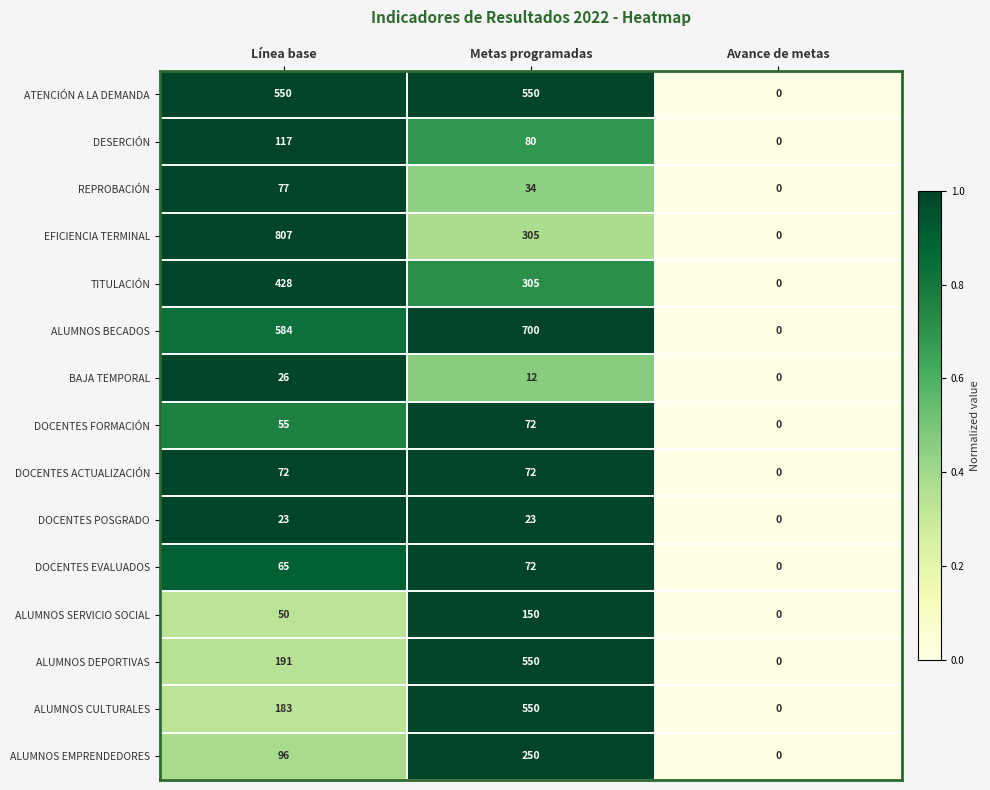

Which series has the largest total across all categories?

ALUMNOS BECADOS